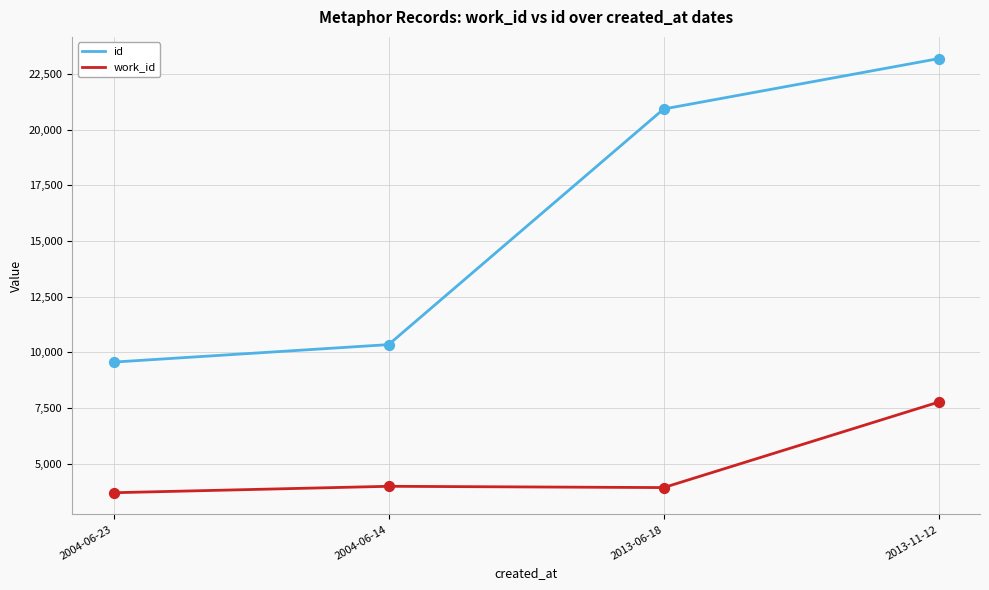

What is the difference between the highest and lowest values at 2013-06-18?

16998